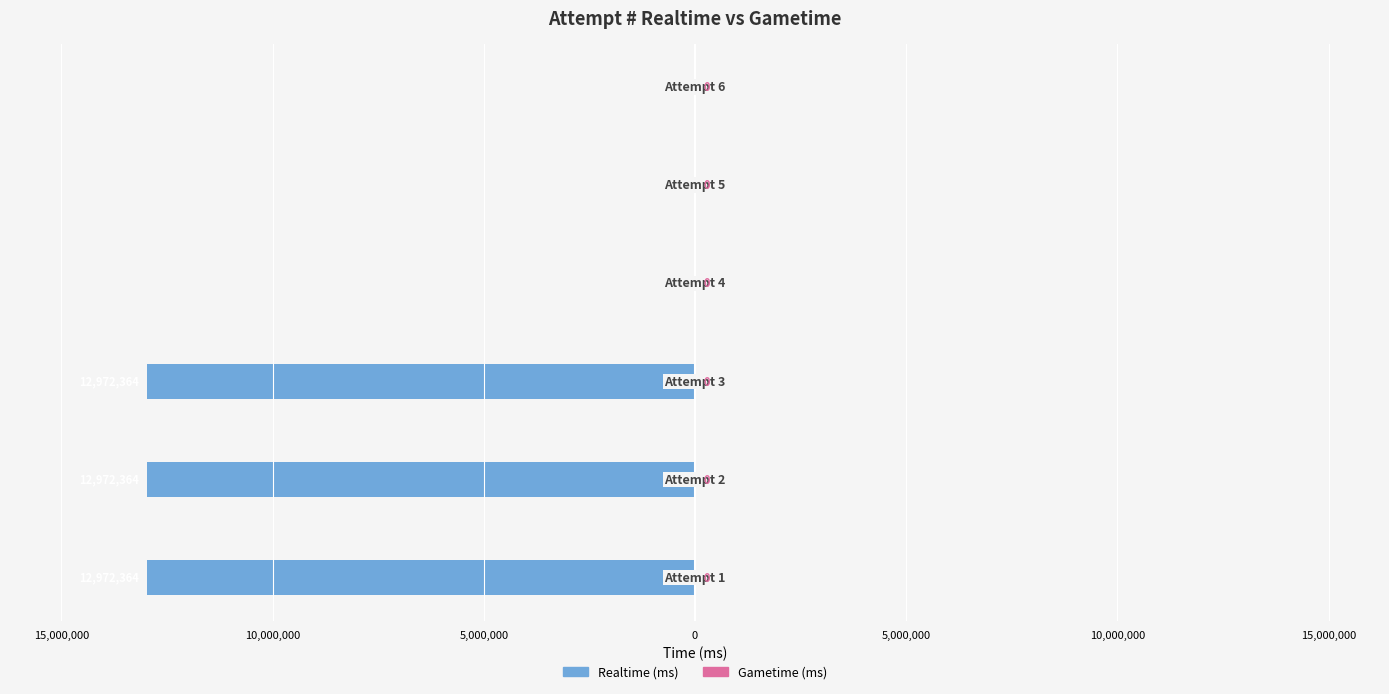

Are the bars horizontal?

Yes